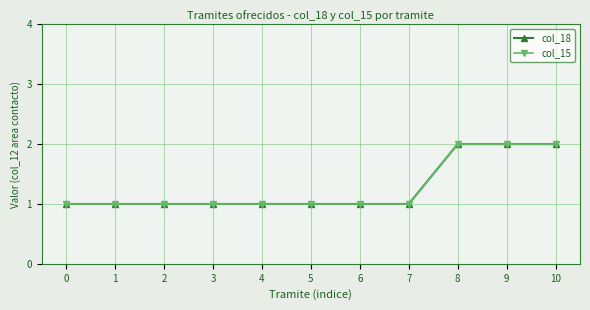

At how many categories does at least one series exceed 1?

3